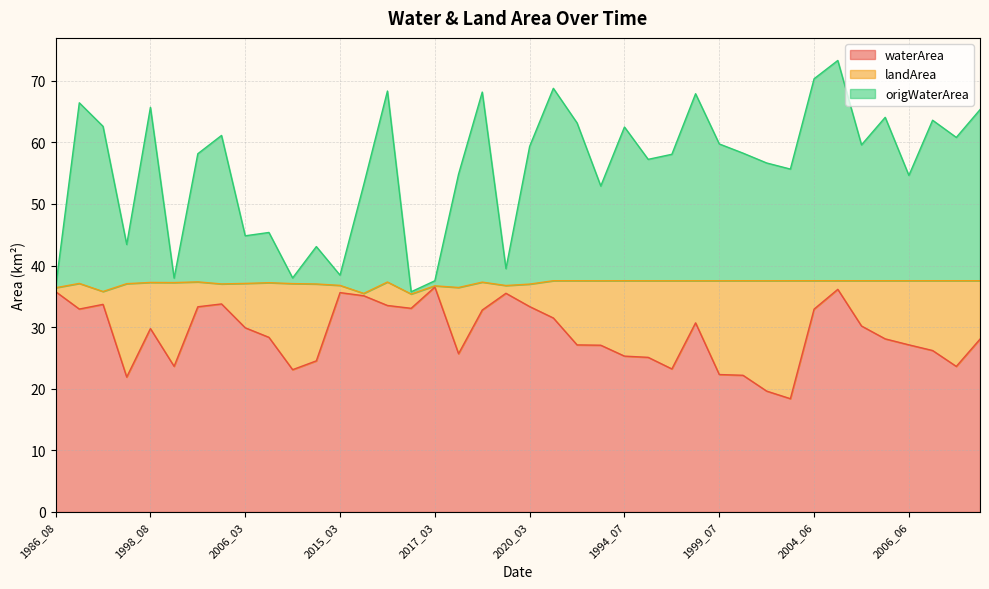

What is the difference between the maximum and second lowest values in the waterArea series?

16.9